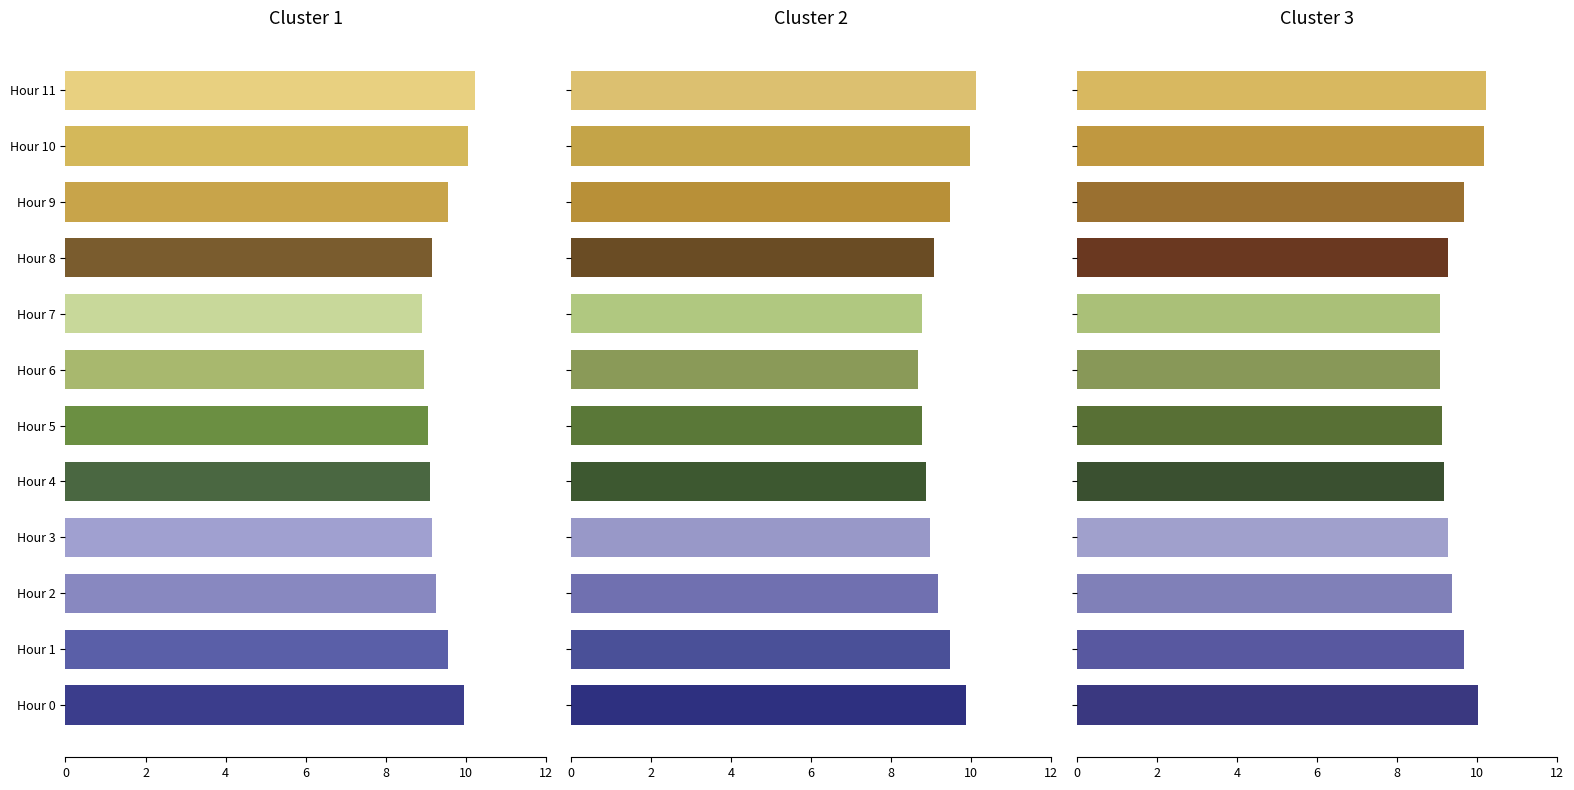

How many bars are there in each group?

3